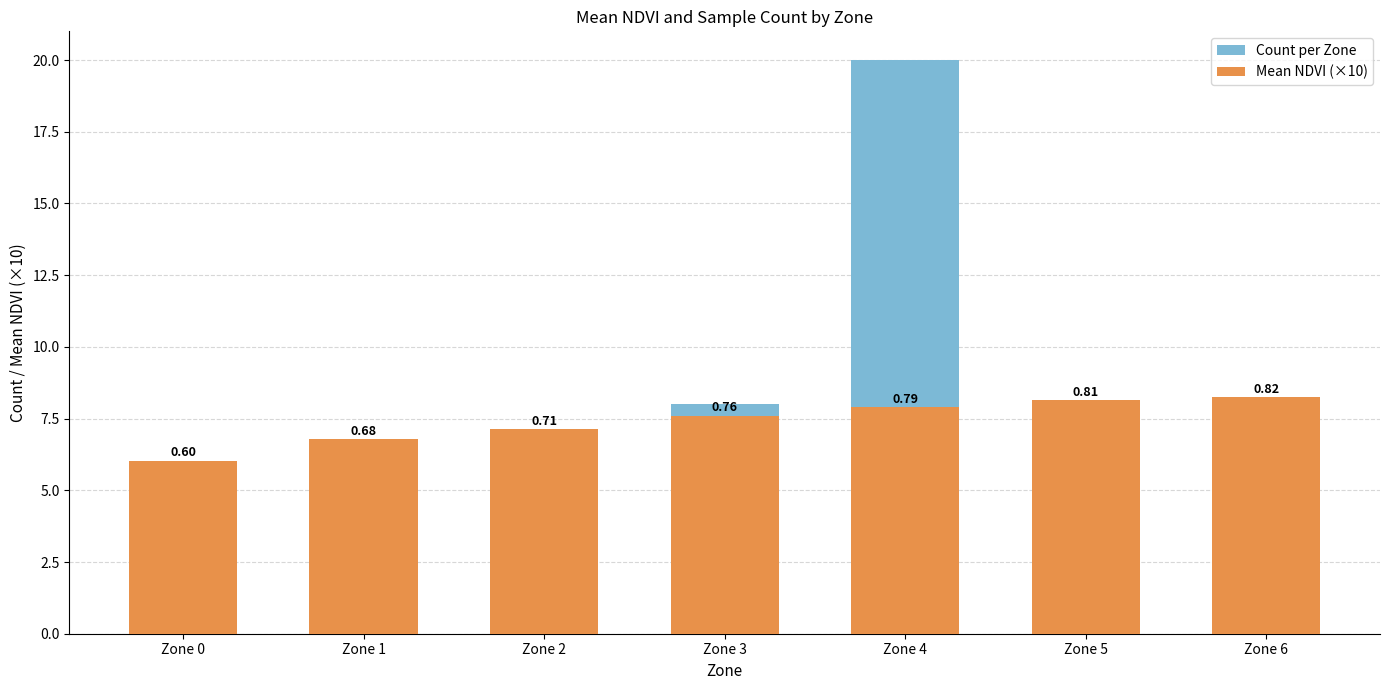

How many data points does each series have?

7